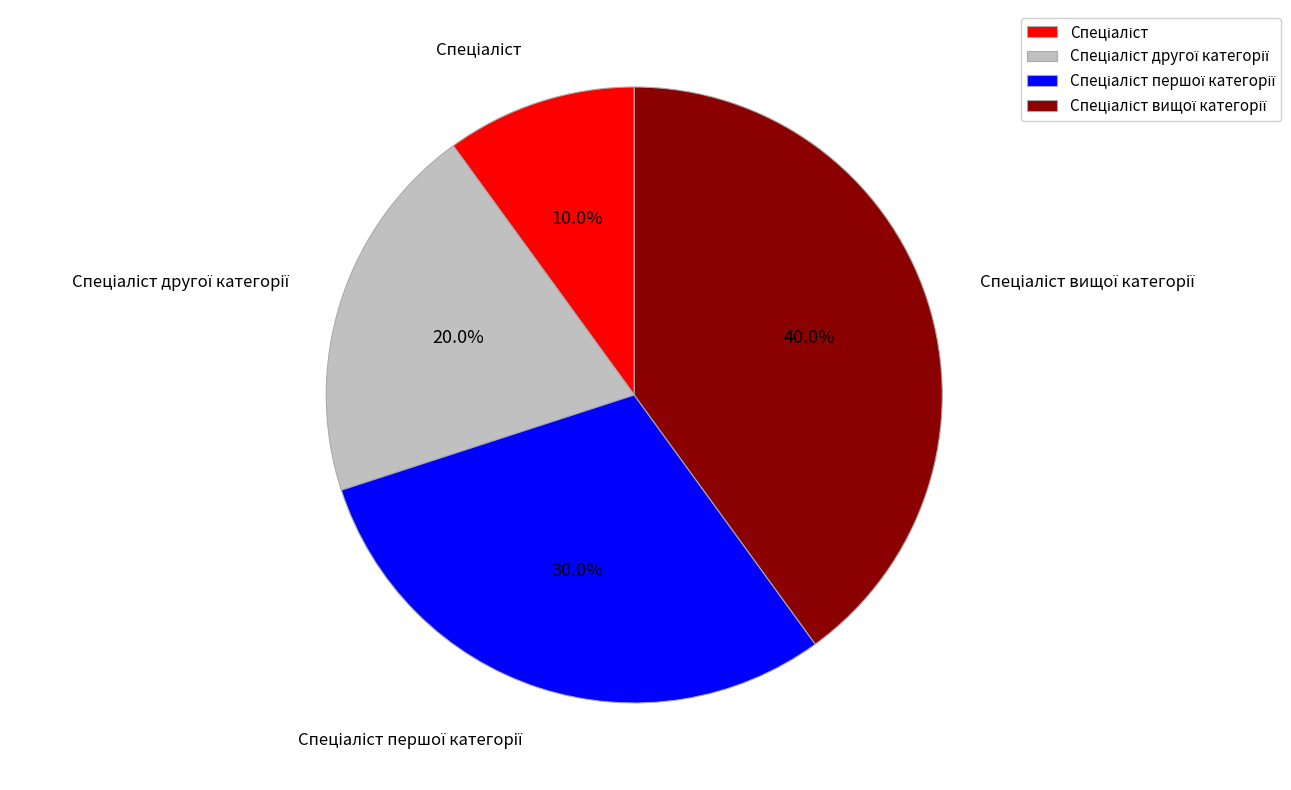

Is there a majority slice in this chart?

No